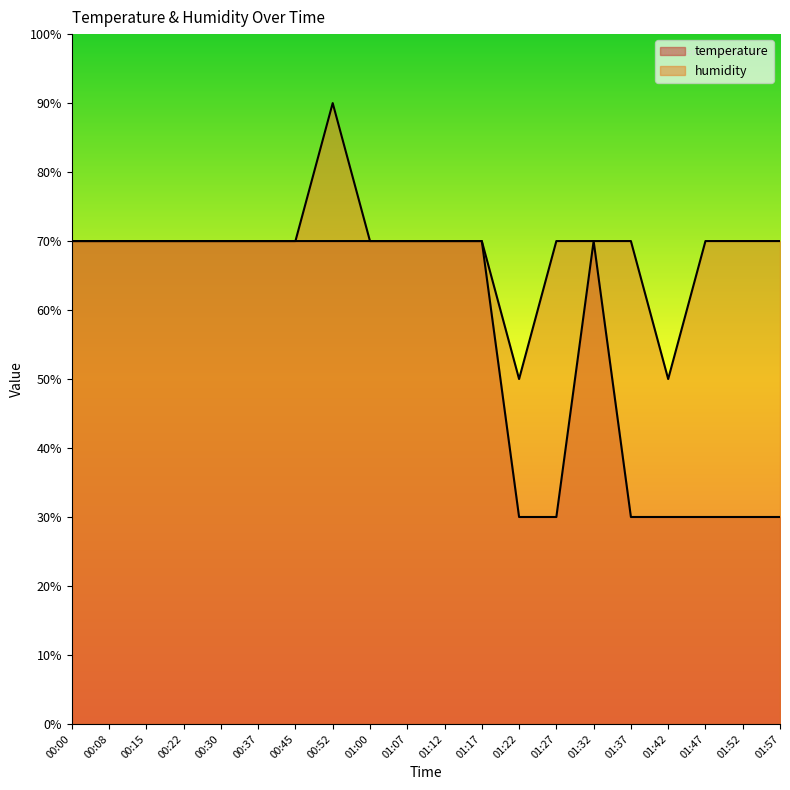

What is the minimum value shown in the chart?

30.0